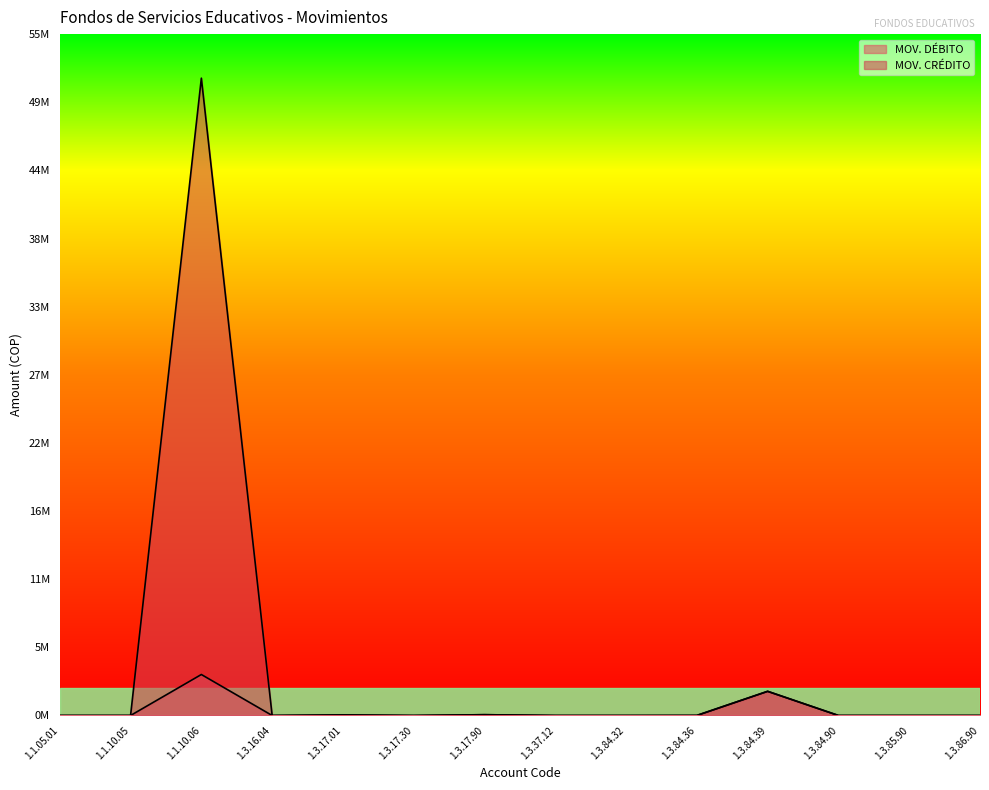

How many categories are shown in the chart?

14